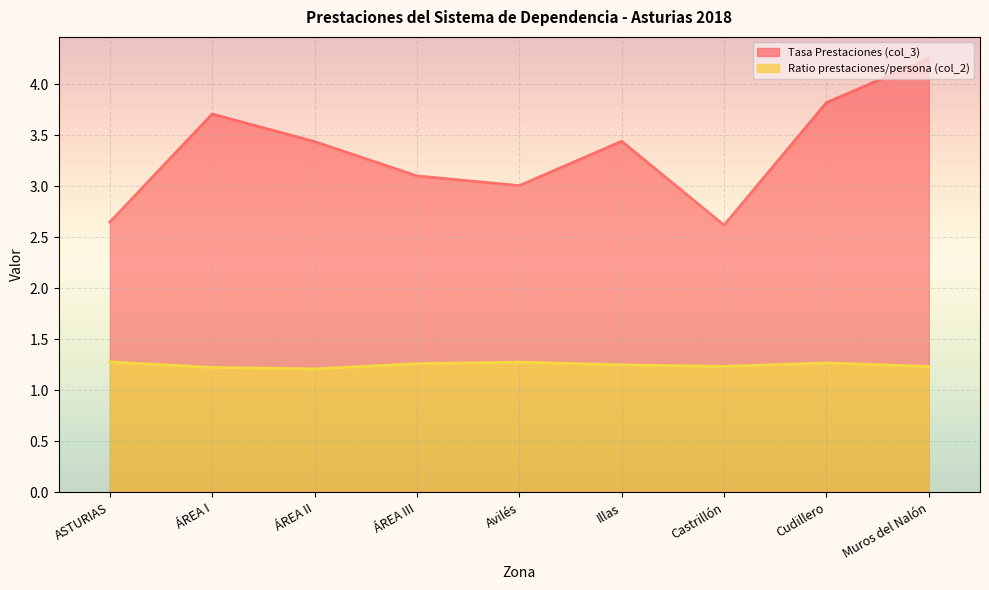

Rank the series by their maximum value, from lowest to highest.

Ratio prestaciones/persona (col_2), Tasa Prestaciones (col_3)